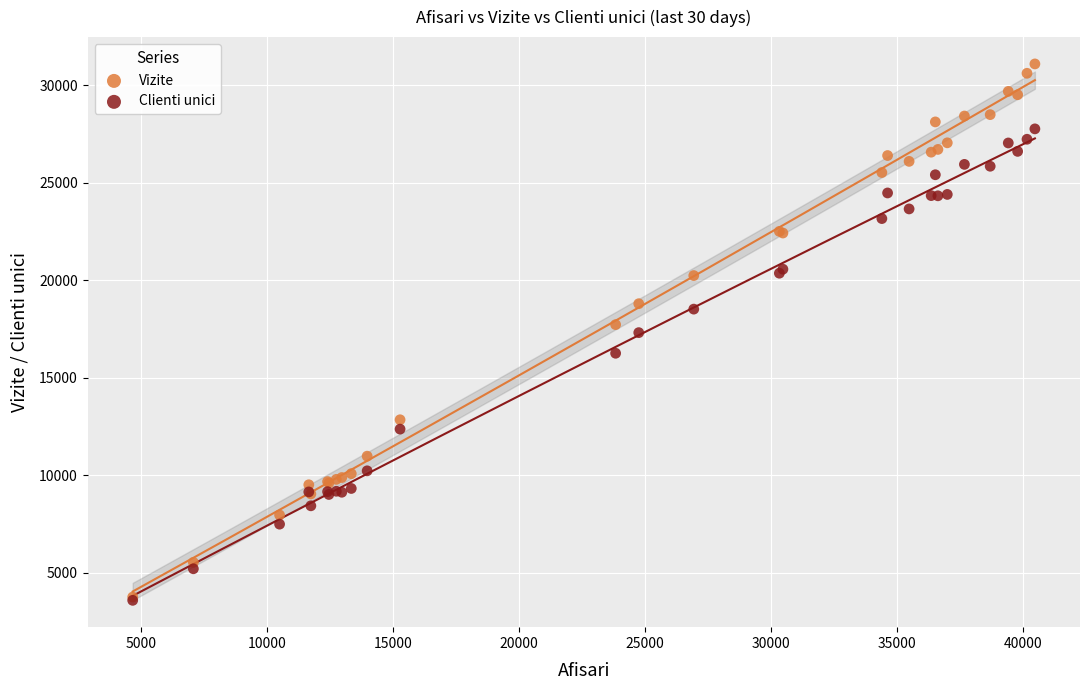

In the Clienti unici series, what Y value is closest to 15673?

16255